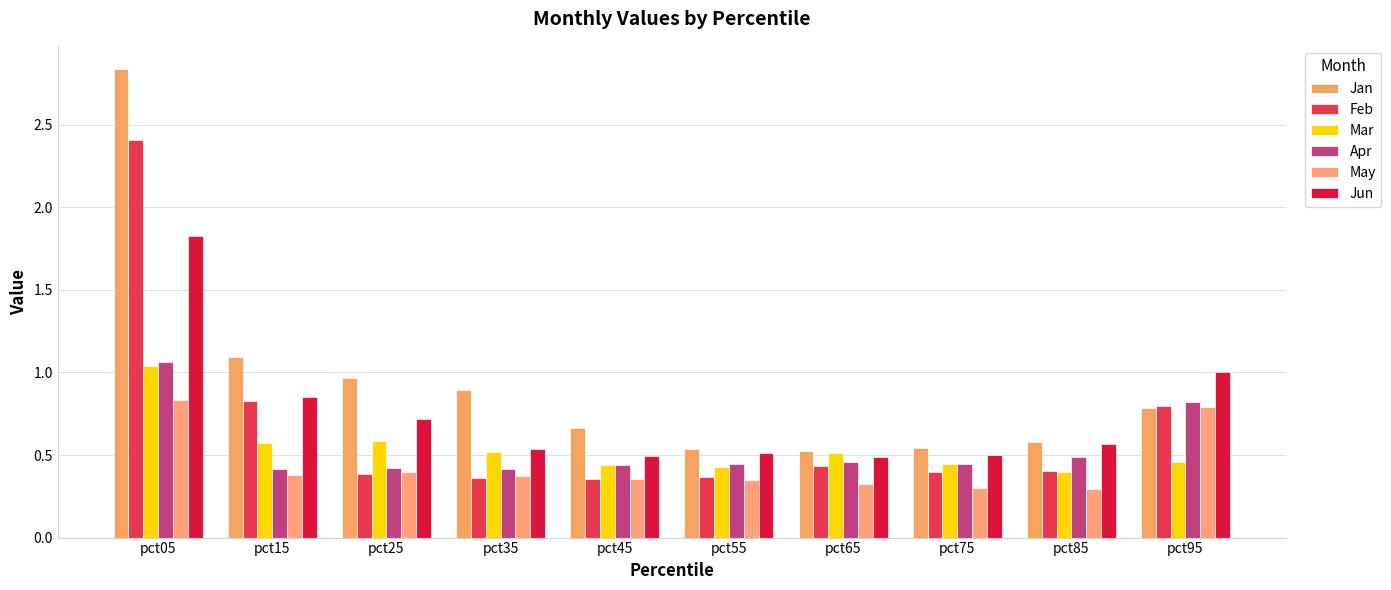

At which category does the chart reach its peak across all series?

pct05